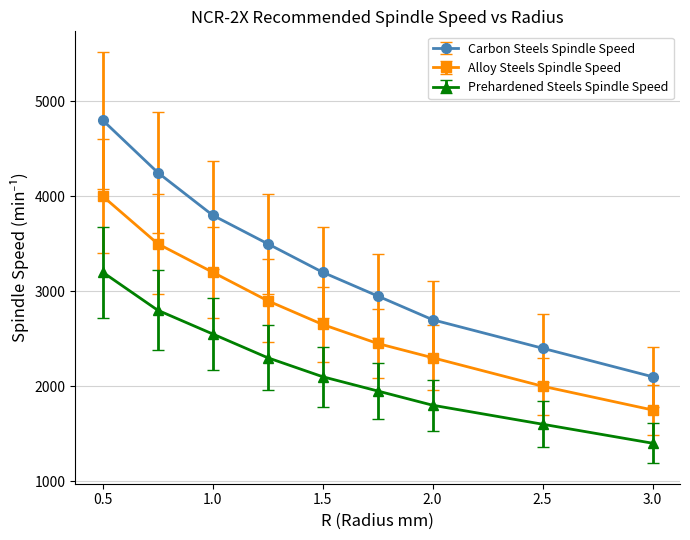

Which series has the largest total across all categories?

Carbon Steels Spindle Speed